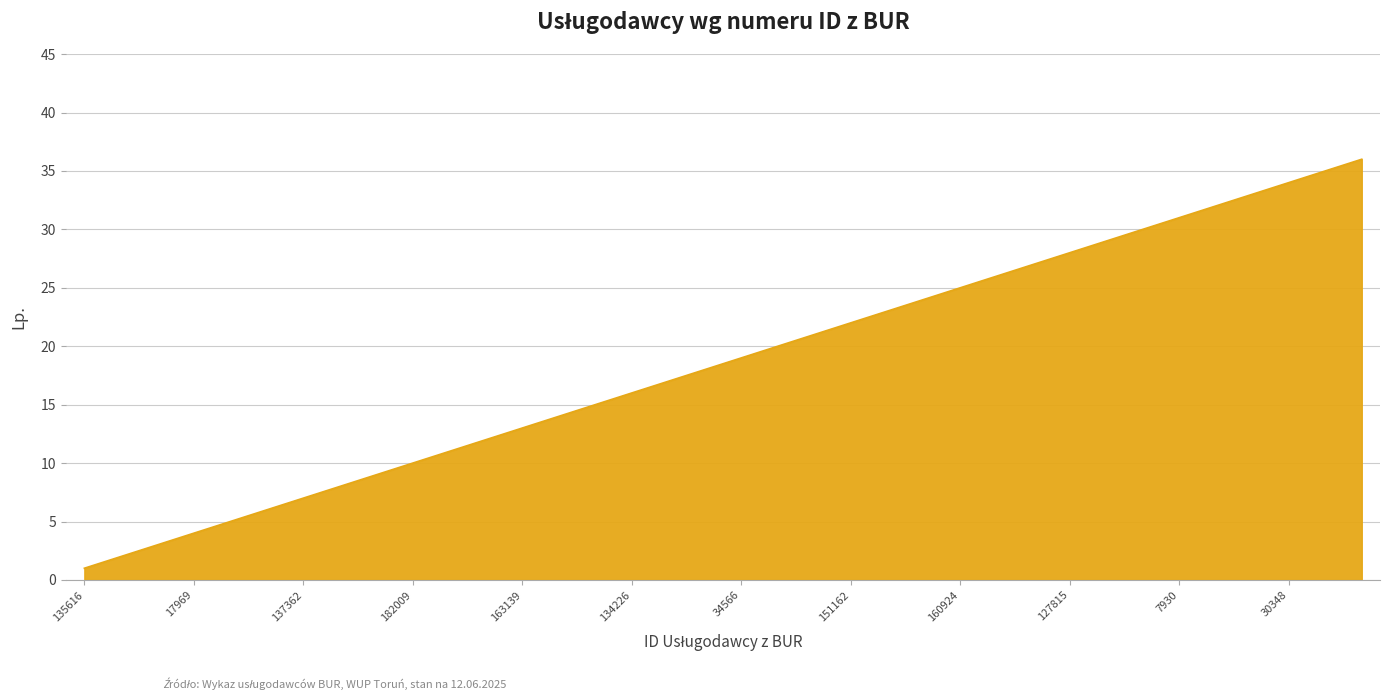

What is the greatest value displayed?

36